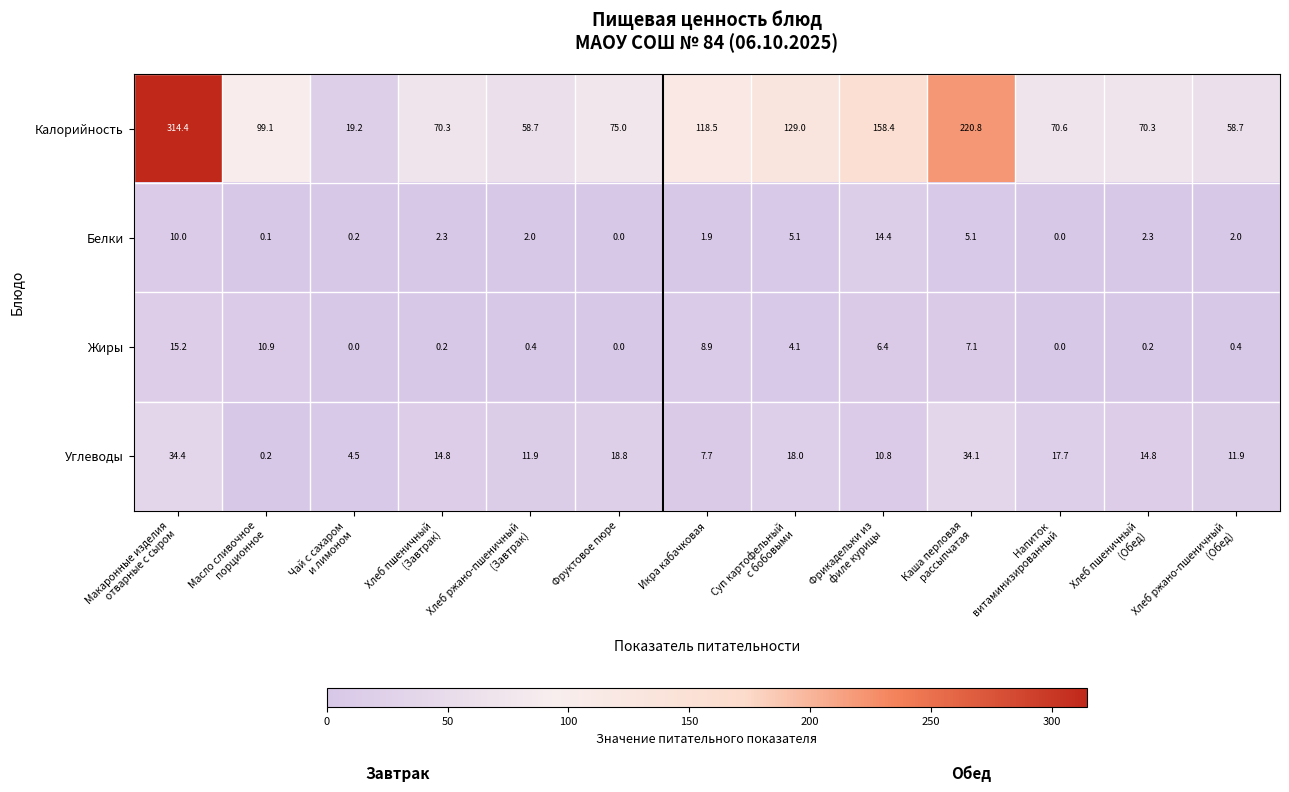

At how many categories does at least one series exceed 143?

3